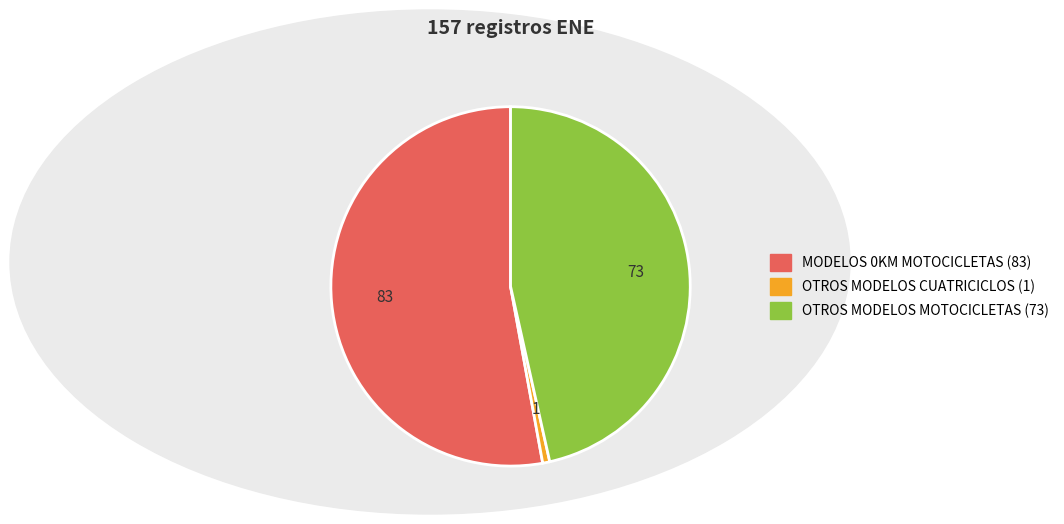

Does any single category account for the majority?

Yes